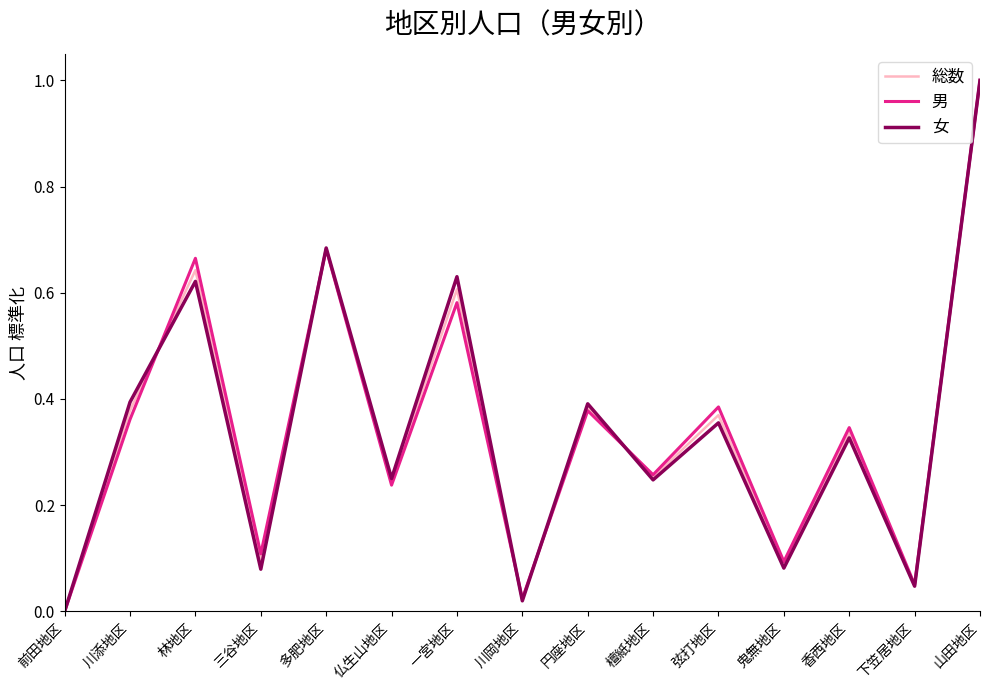

The value of 女 at 弦打地区 is 0.5. True or false?

False